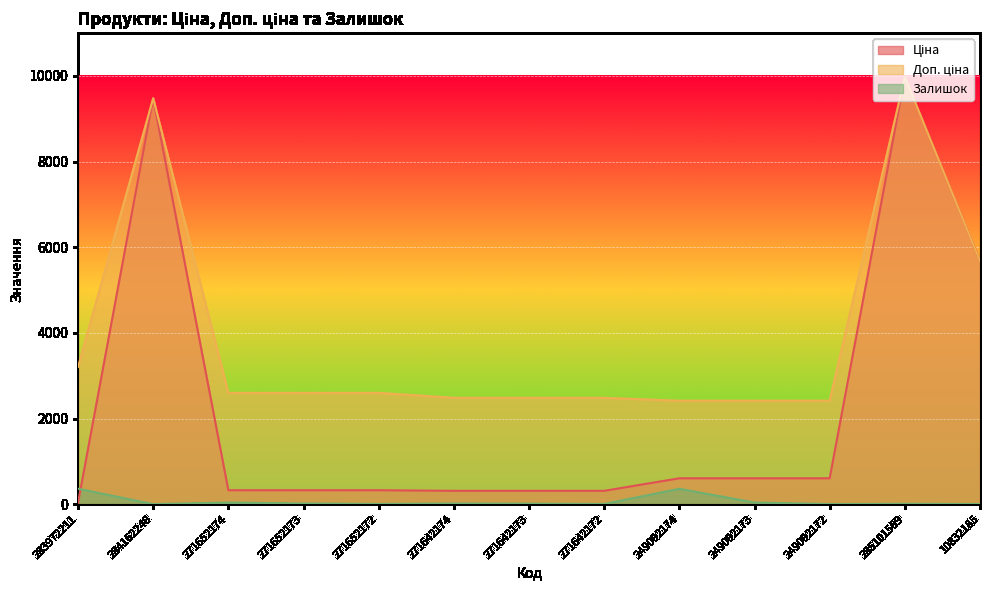

Reading left to right, extract all data points from this chart.

Ціна: 283972211=32.0	284162248=9480.1	271652174=324.8	271652173=324.8	271652172=324.8	271642174=310.3	271642173=310.3	271642172=310.3	249092174=603.7	249092173=603.7	249092172=603.7	285101569=9975.0	10832185=5673.8
Доп. ціна: 283972211=3205.0	284162248=9480.1	271652174=2598.3	271652173=2598.3	271652172=2598.3	271642174=2482.4	271642173=2482.4	271642172=2482.4	249092174=2414.8	249092173=2414.8	249092172=2414.8	285101569=9975.0	10832185=5673.8
Залишок: 283972211=360.0	284162248=0.0	271652174=37.0	271652173=15.0	271652172=4.0	271642174=14.0	271642173=10.0	271642172=4.0	249092174=358.0	249092173=38.0	249092172=1.0	285101569=7.0	10832185=3.0